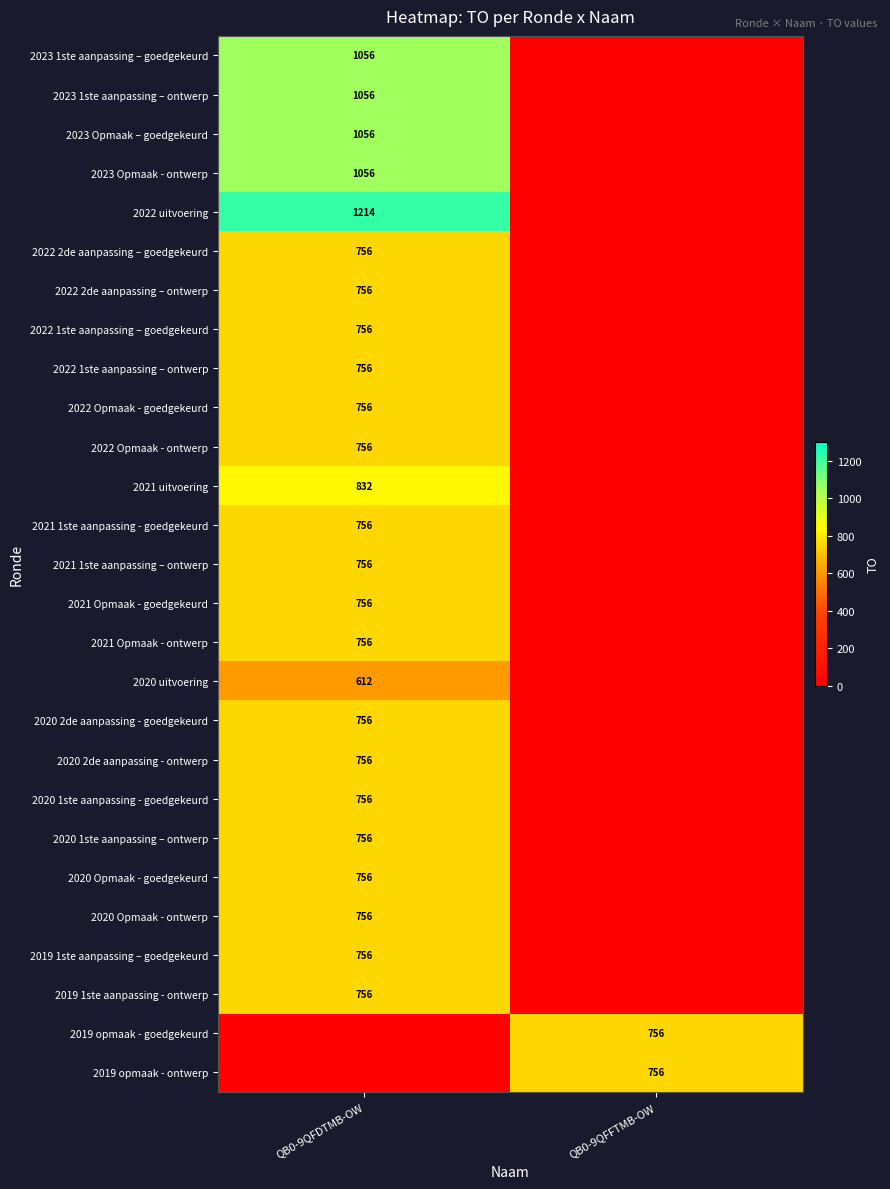

Is the value of 2020 Opmaak - goedgekeurd at QB0-9QFDTMB-OW greater than the value of 2023 Opmaak – goedgekeurd at QB0-9QFDTMB-OW?

No